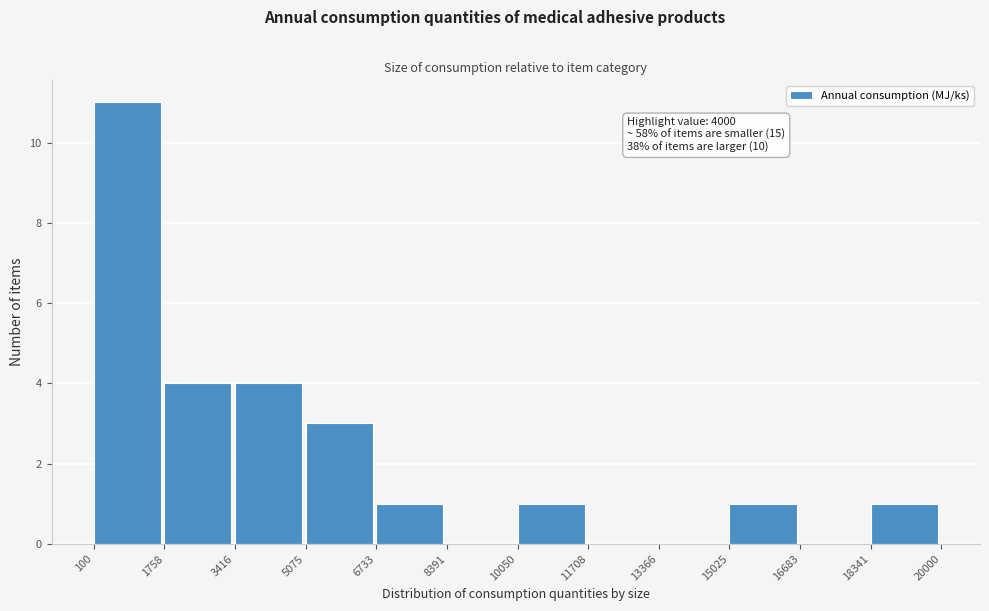

Over which range of the x-axis is the bar tallest?

100 to 1758